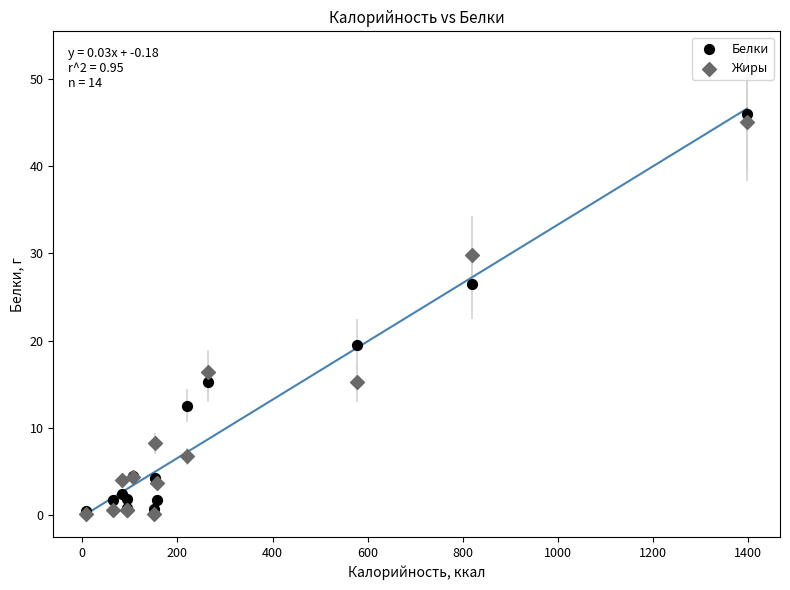

In the Жиры series, what Y value is closest to 22?

16.4